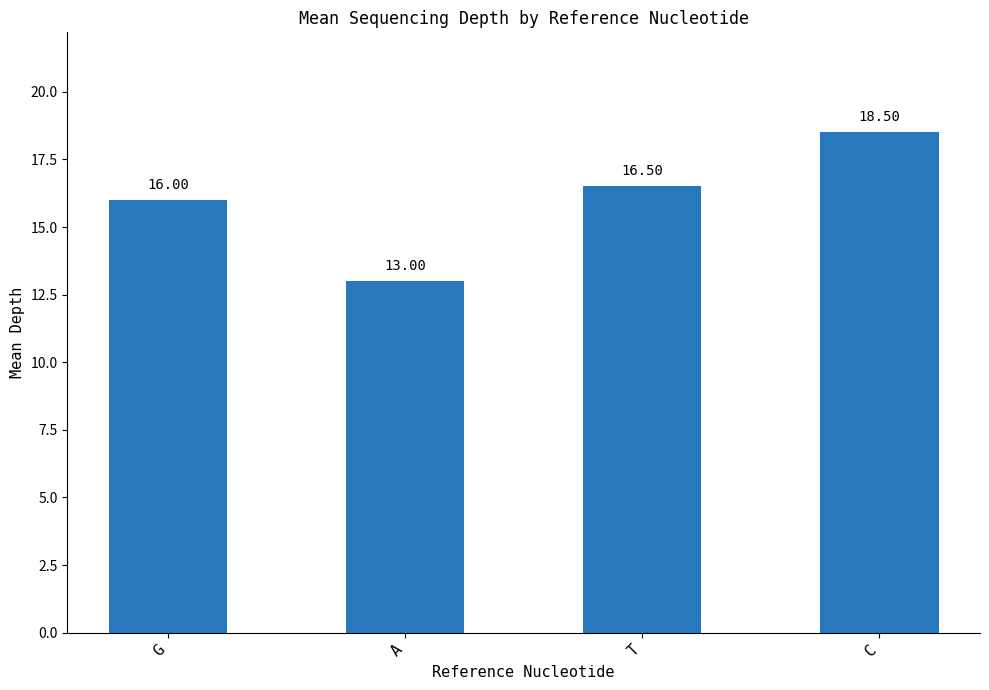

How many series are shown in this chart?

1